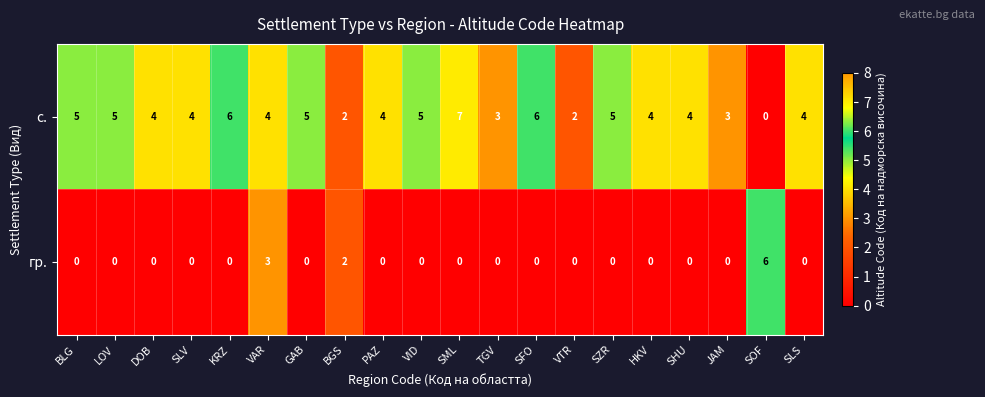

How many series are shown in this chart?

2